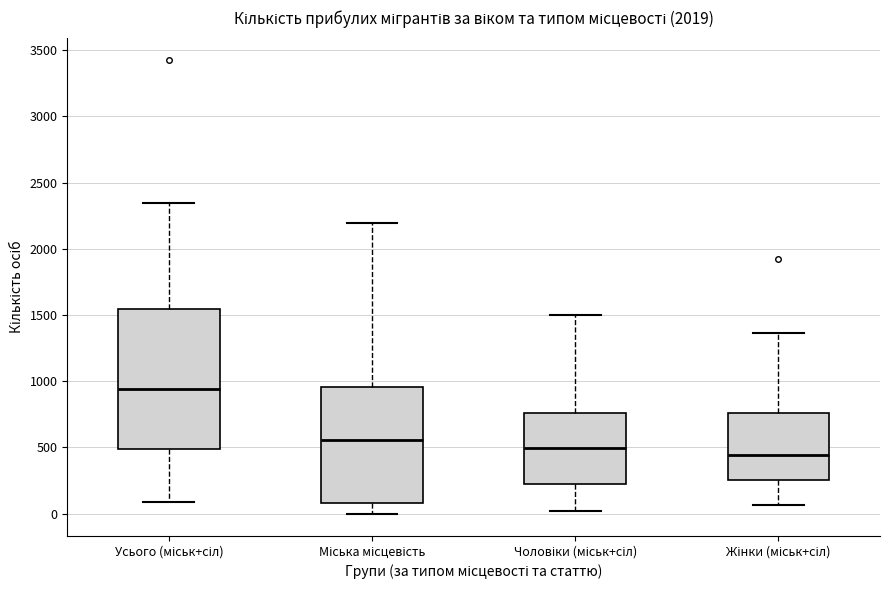

Which box has the lowest median line?

Жінки (міськ+сіл)